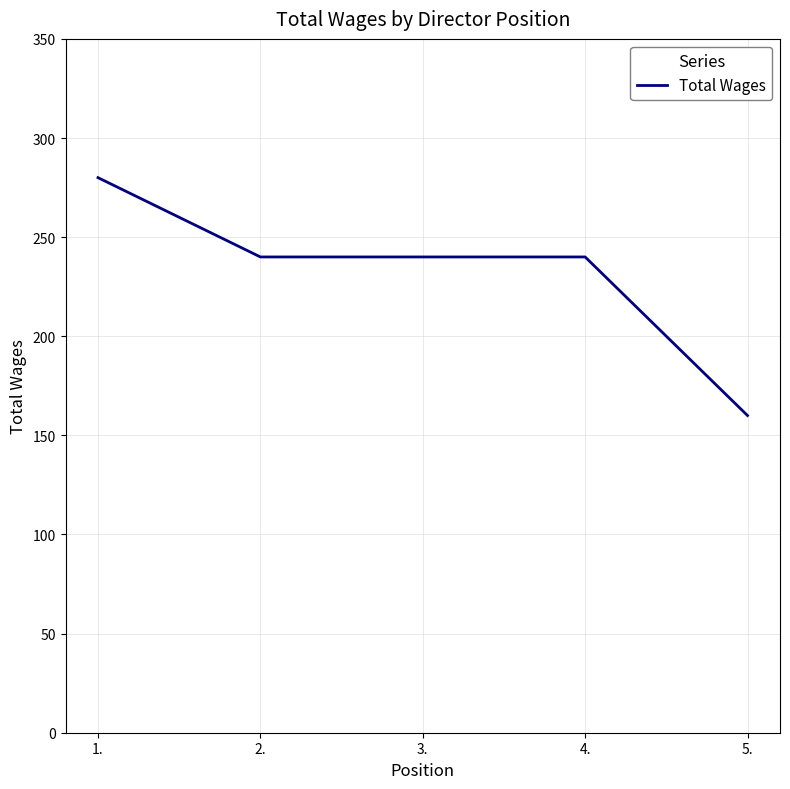

How many series are shown in this chart?

1